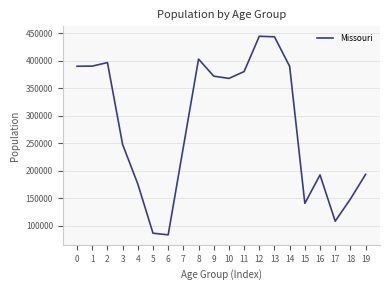

At which label is the value closest to 264138?

3